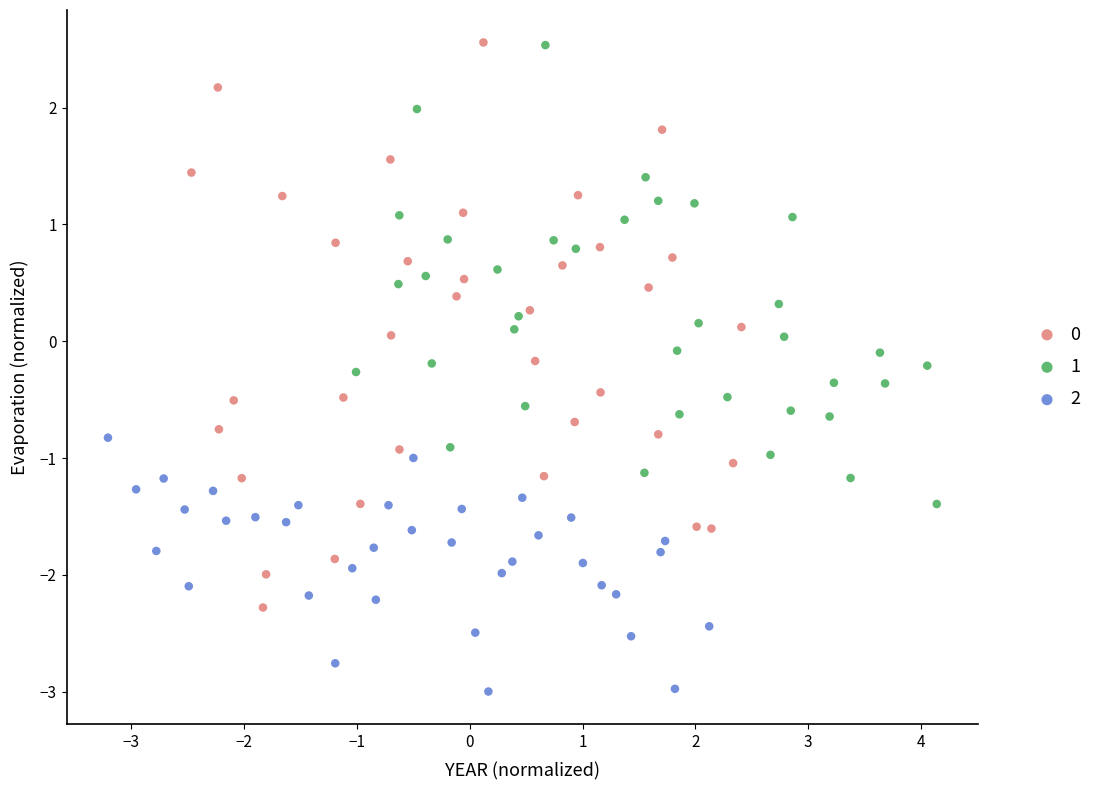

Which series reaches the minimum Y coordinate?

2